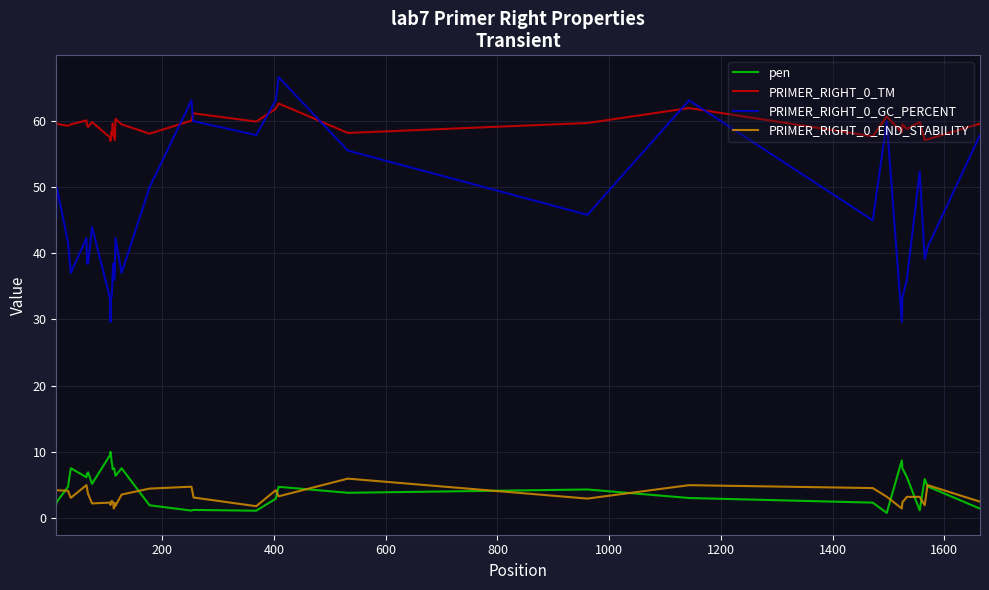

Which series has the widest spread of values?

PRIMER_RIGHT_0_GC_PERCENT